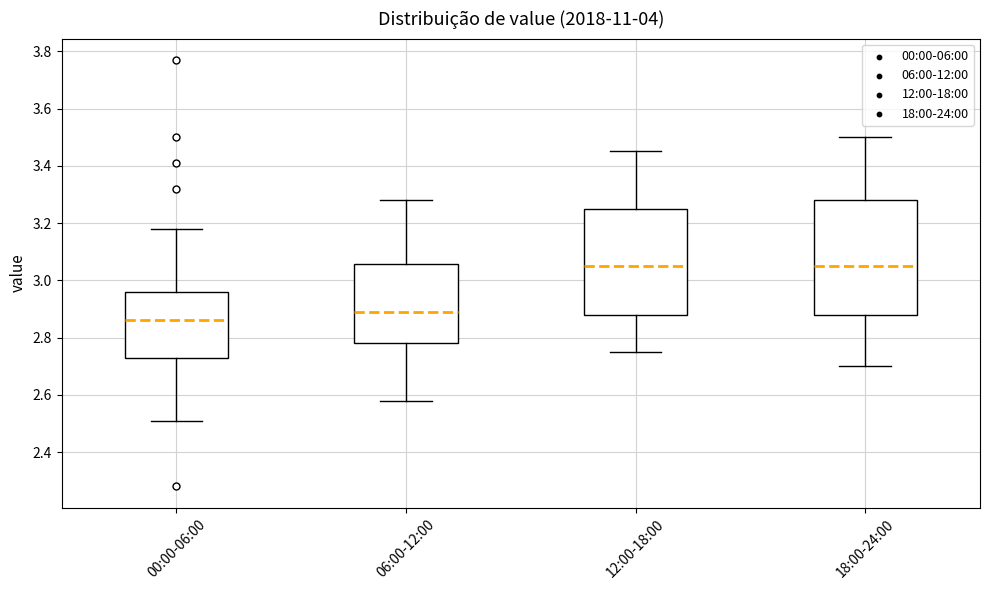

Which box's median line is the lowest?

00:00-06:00